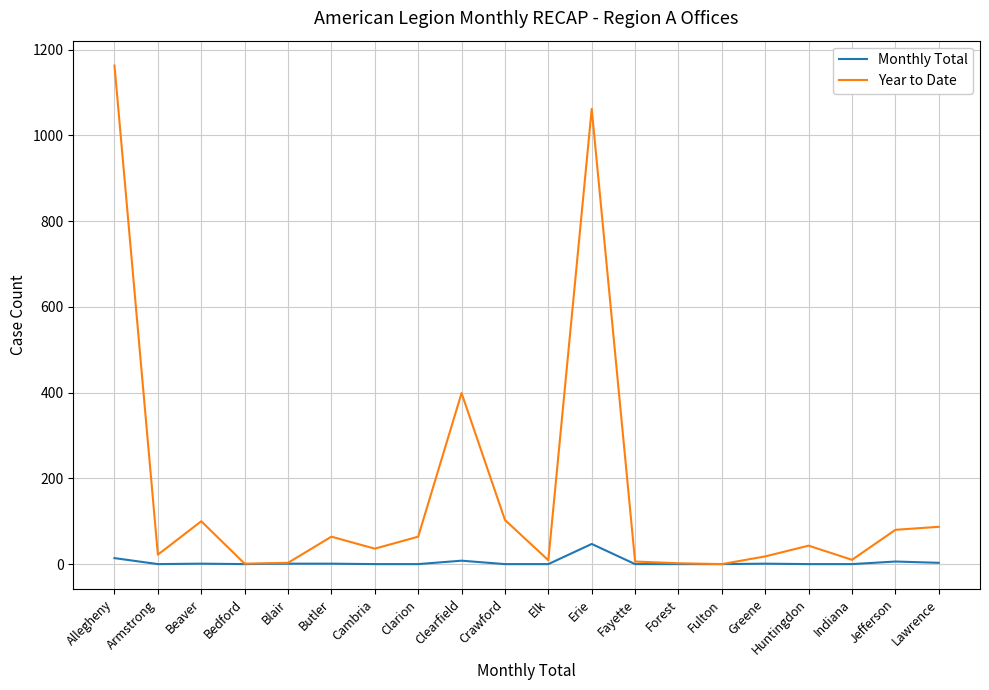

Read the Year to Date value at Armstrong.

22